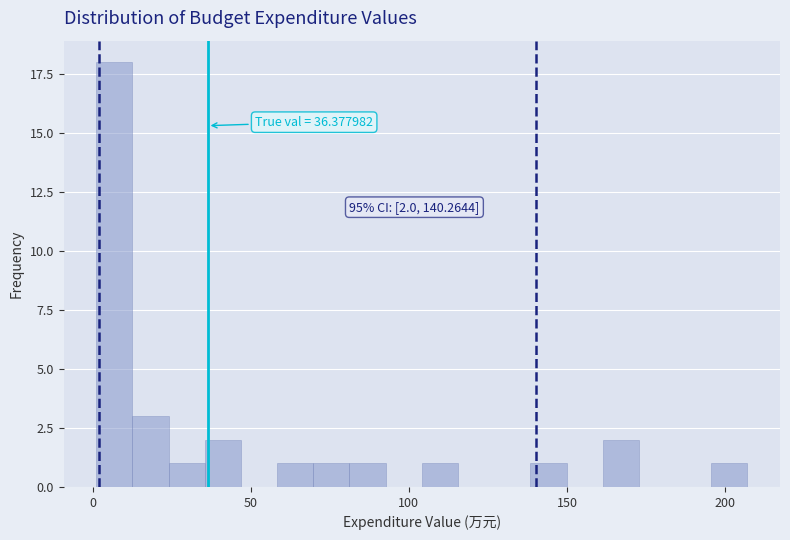

Around what value on the x-axis is the tallest bar? Give the approximate position of its centre, as read against the axis.

5